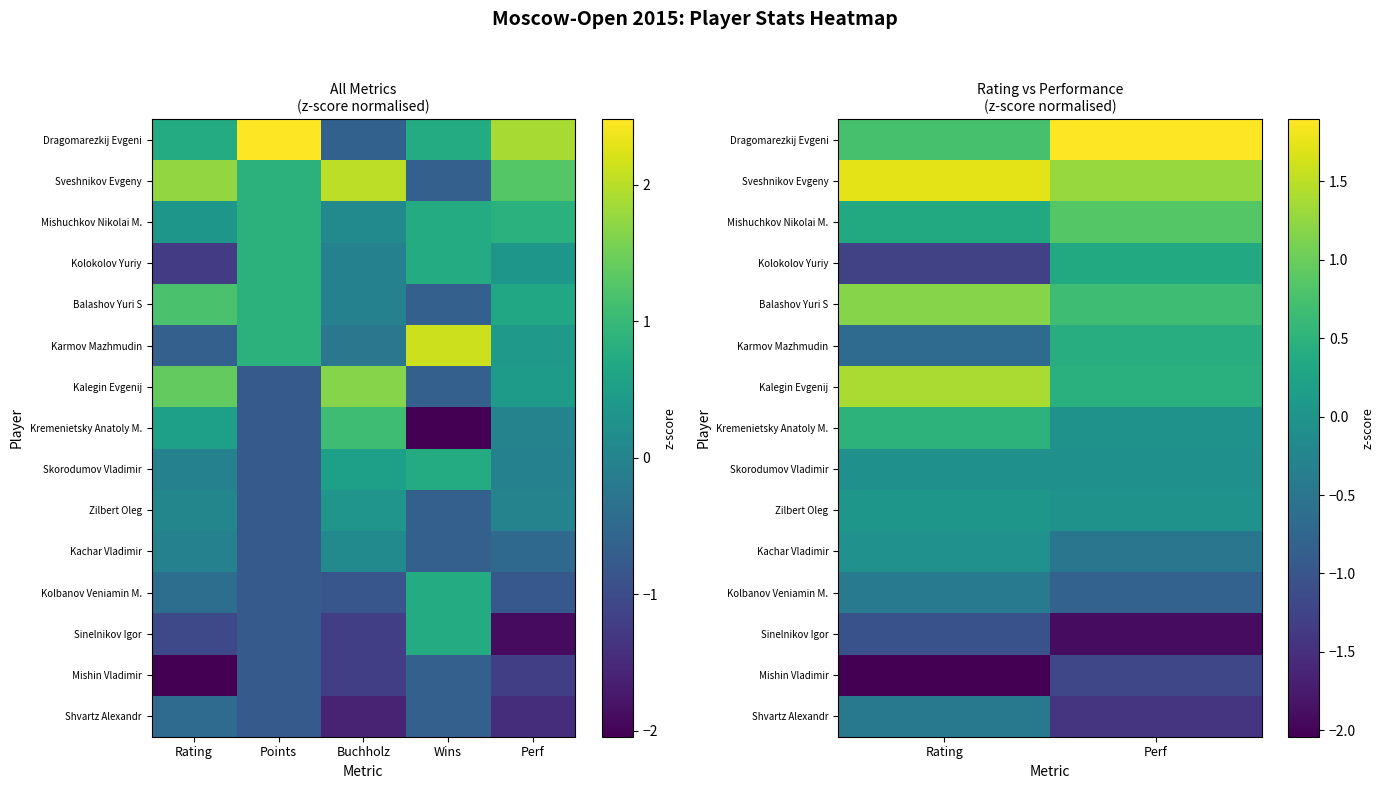

Rank the series at Rating from highest to lowest value.

Sveshnikov Evgeny, Kalegin Evgenij, Balashov Yuri S, Dragomarezkij Evgeni, Kremenietsky Anatoly M., Mishuchkov Nikolai M., Zilbert Oleg, Kachar Vladimir, Skorodumov Vladimir, Kolbanov Veniamin M., Shvartz Alexandr, Karmov Mazhmudin, Sinelnikov Igor, Kolokolov Yuriy, Mishin Vladimir